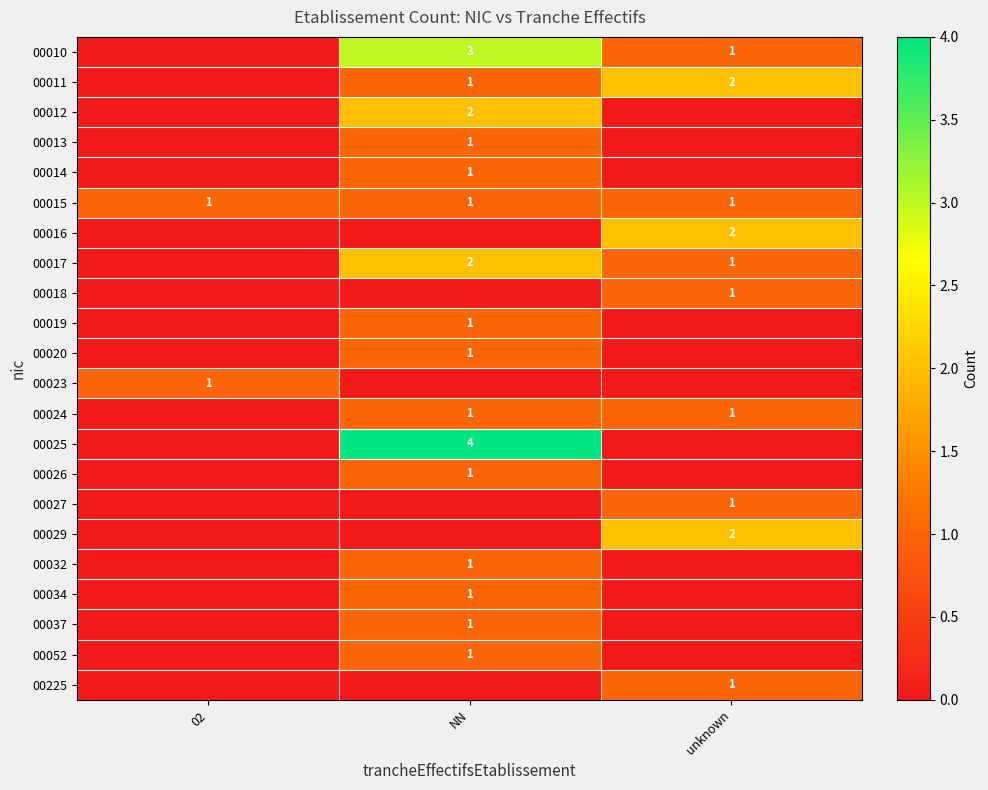

What is the spread (max minus min) of values at unknown?

2